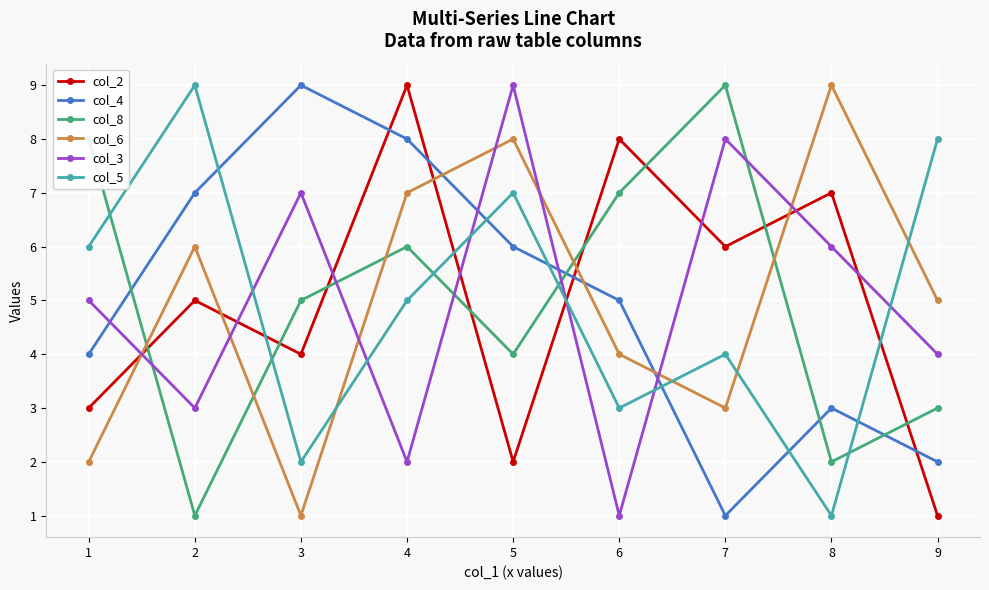

What is the maximum value shown in the chart?

9